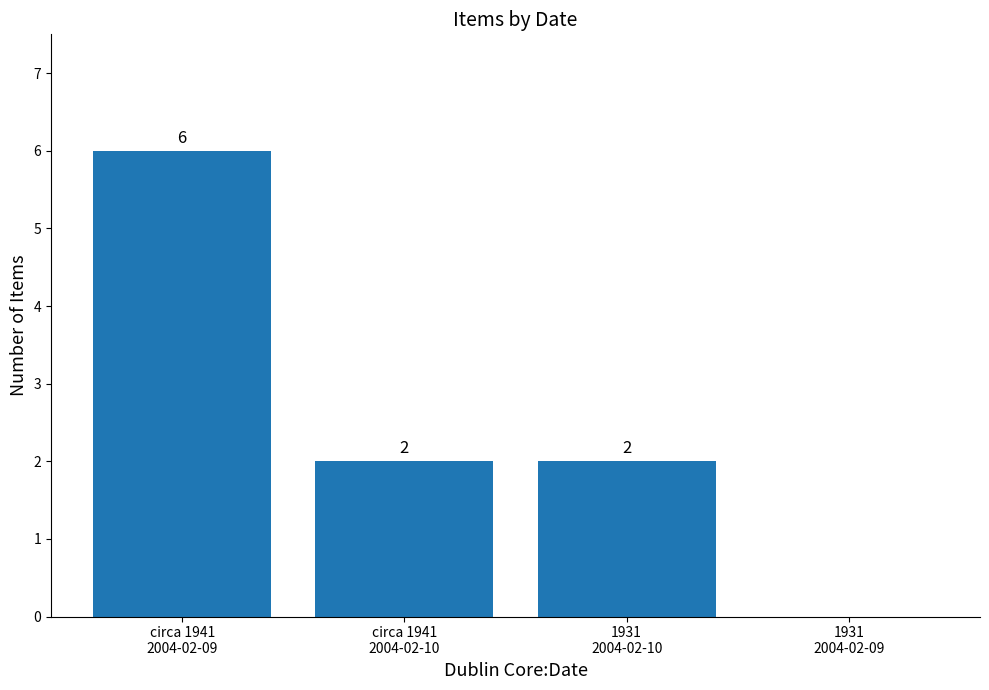

At which category does the chart reach its peak across all series?

circa 1941
2004-02-09